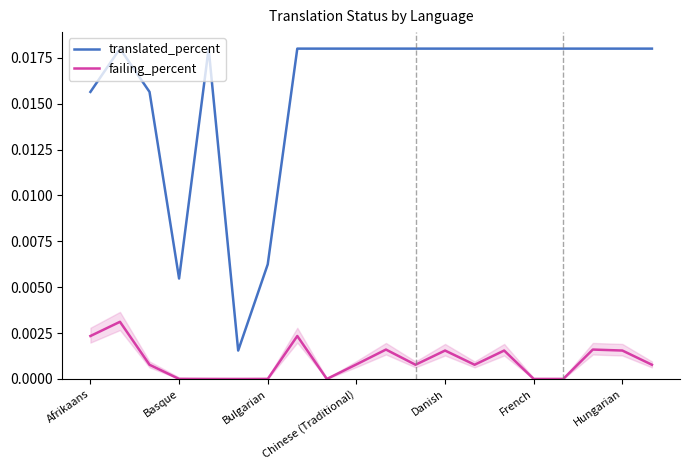

True or false: translated_percent has a value of 0.0 at 7.

True